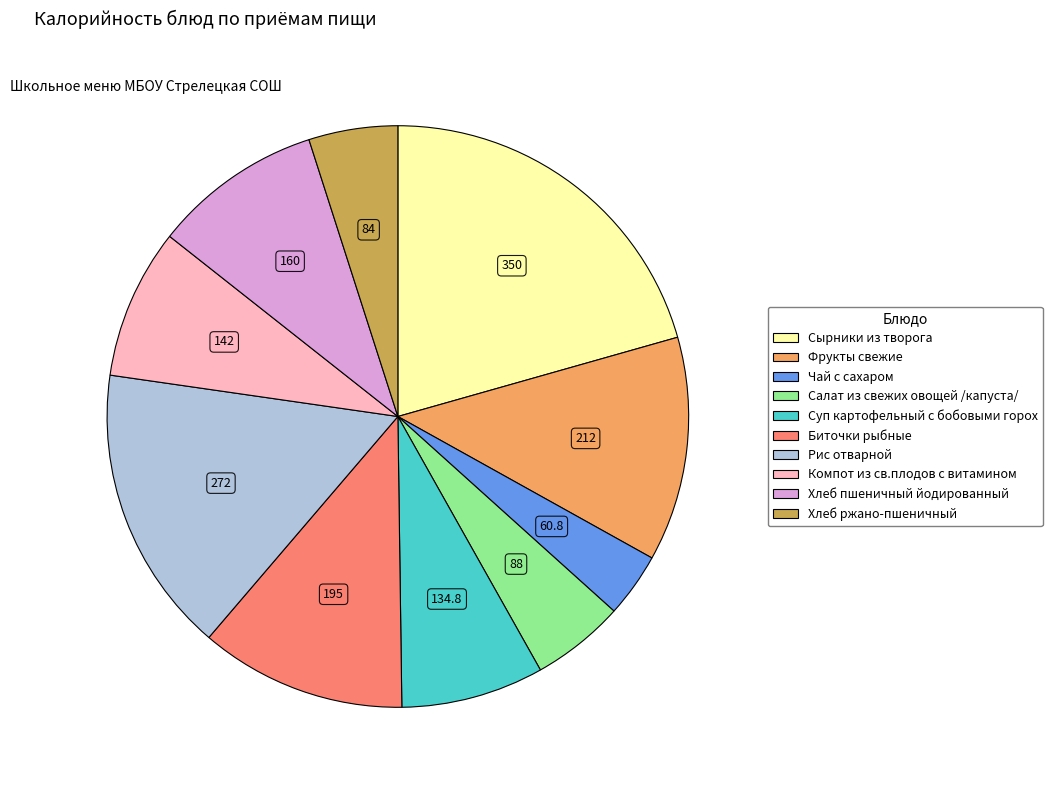

Combined, do Фрукты свежие and Хлеб ржано-пшеничный account for over 50%?

No